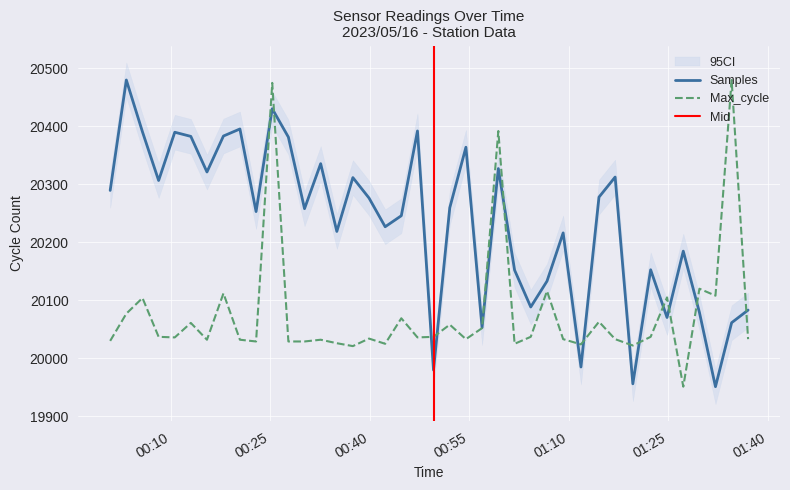

The value of Samples at 2023/05/16 00:37:28 is 30215.3. True or false?

False